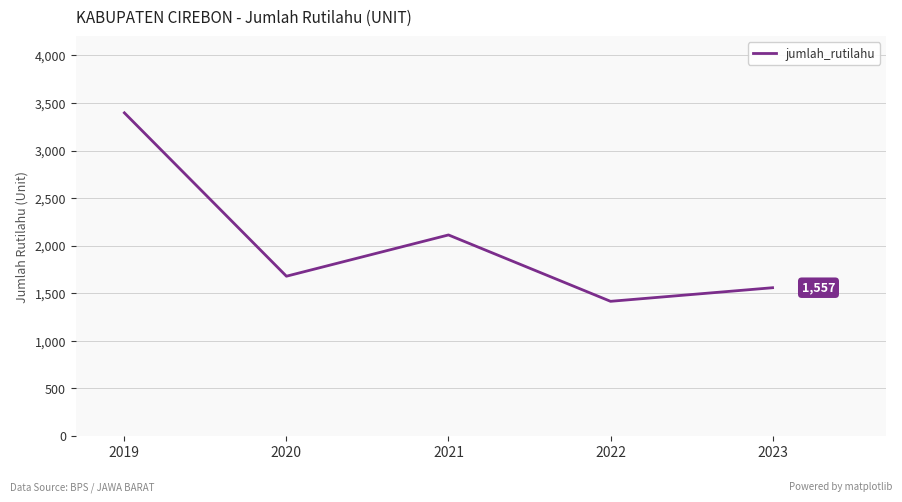

Does the chart display data point markers on the line(s)?

No